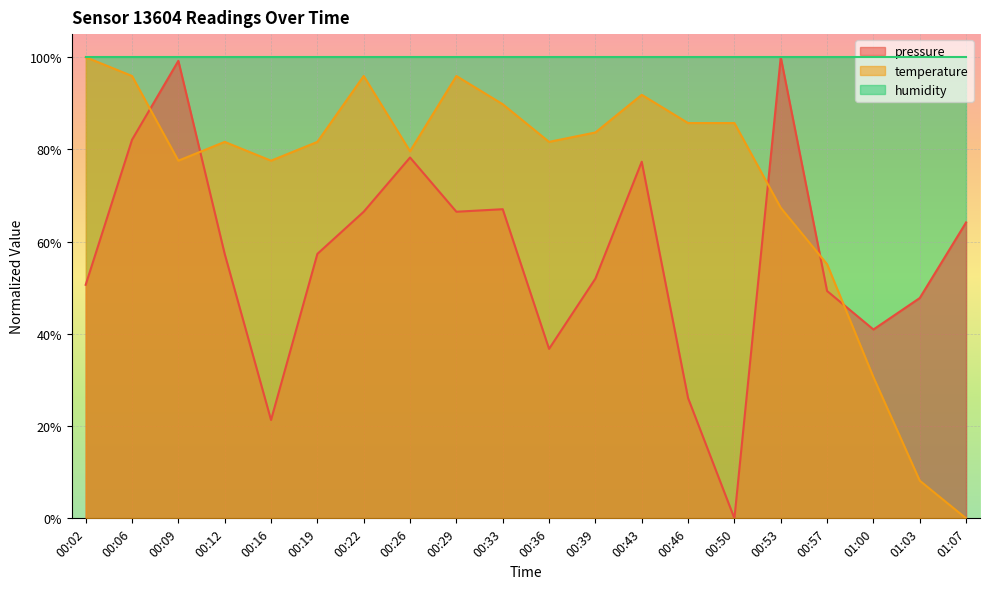

At which label does temperature first exceed 81?

00:02